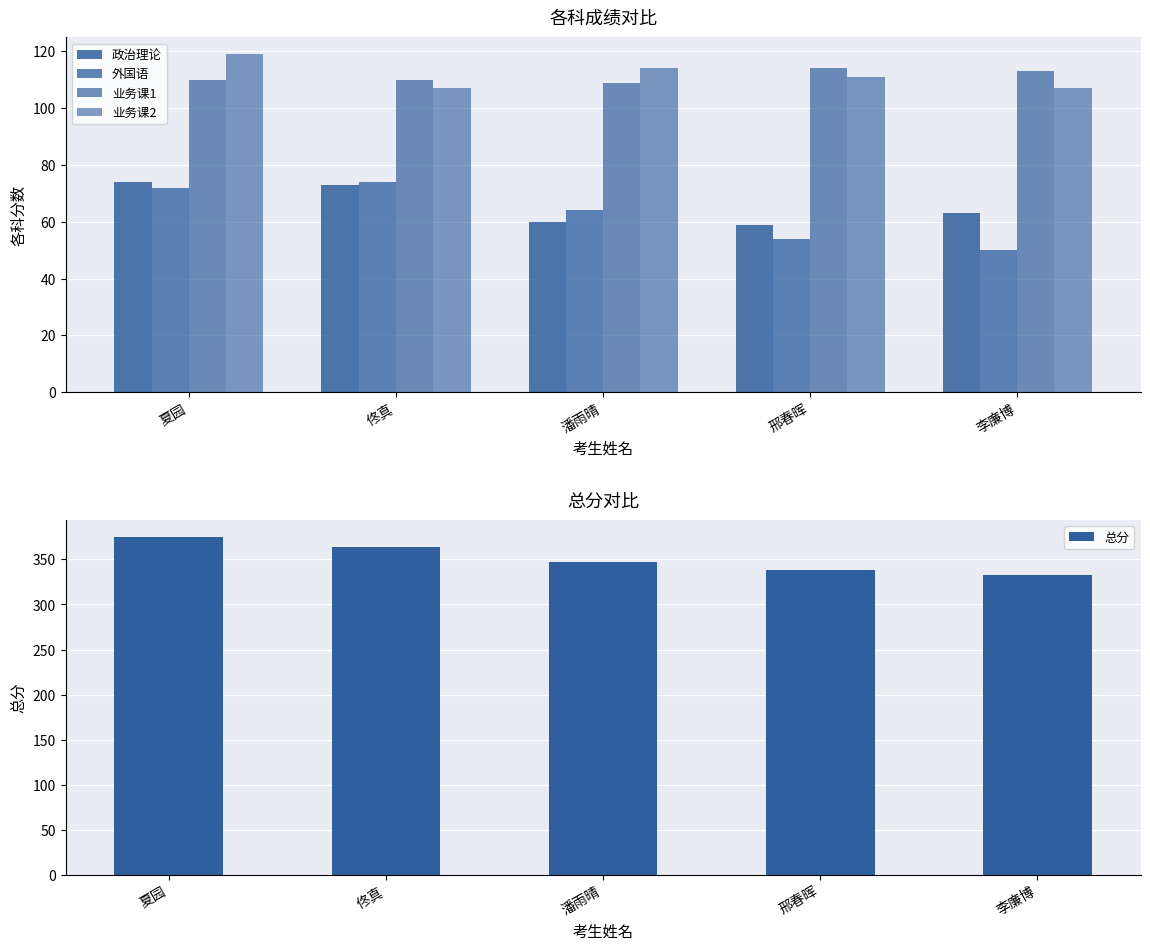

The value of 政治理论 at 李廉博 is 83. True or false?

False